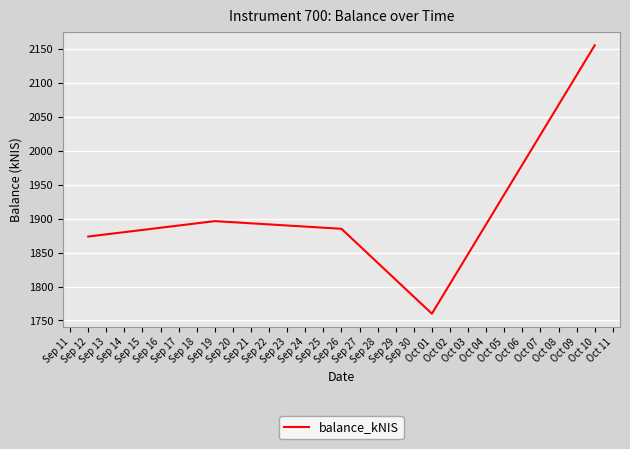

How many interior local peaks (higher than both neighbors) does the data have?

1